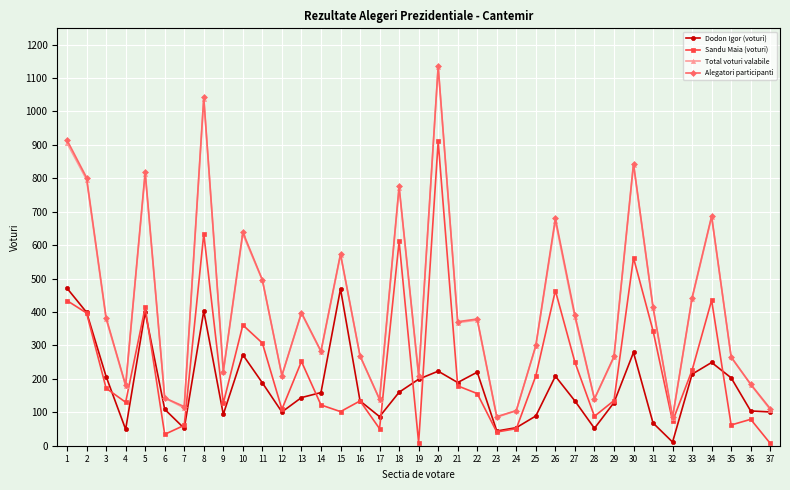

At which category is the sum across all series the highest?

20